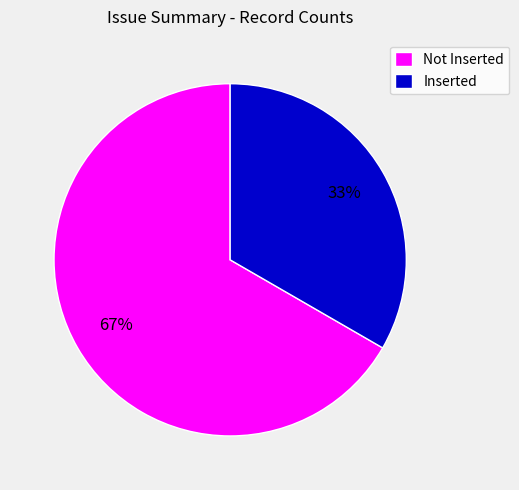

Does any single category account for the majority?

Yes